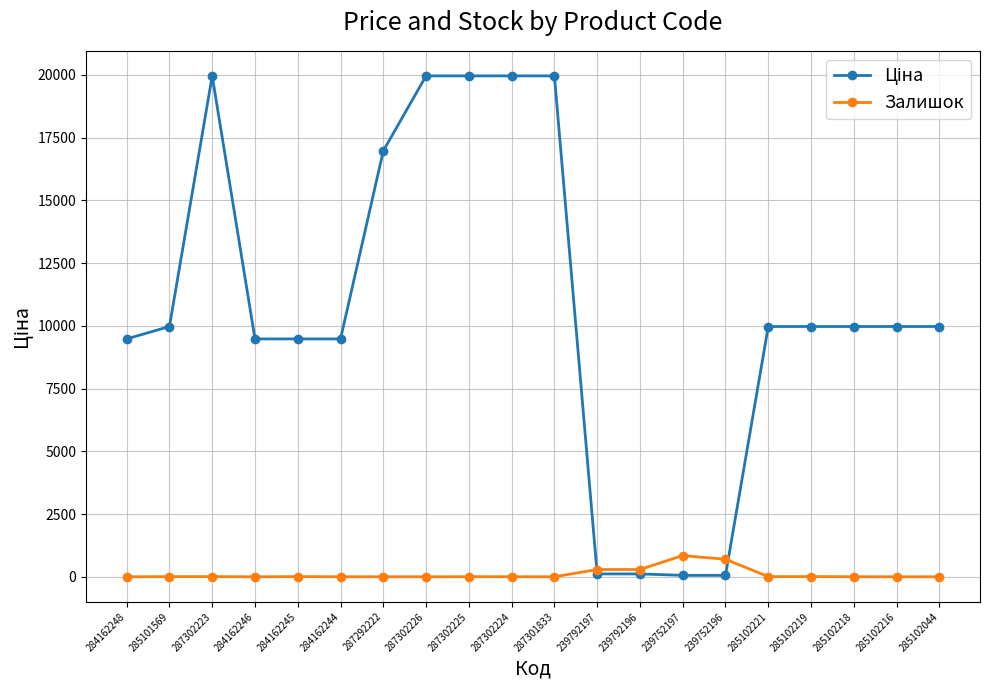

Does the chart display data point markers on the line(s)?

Yes